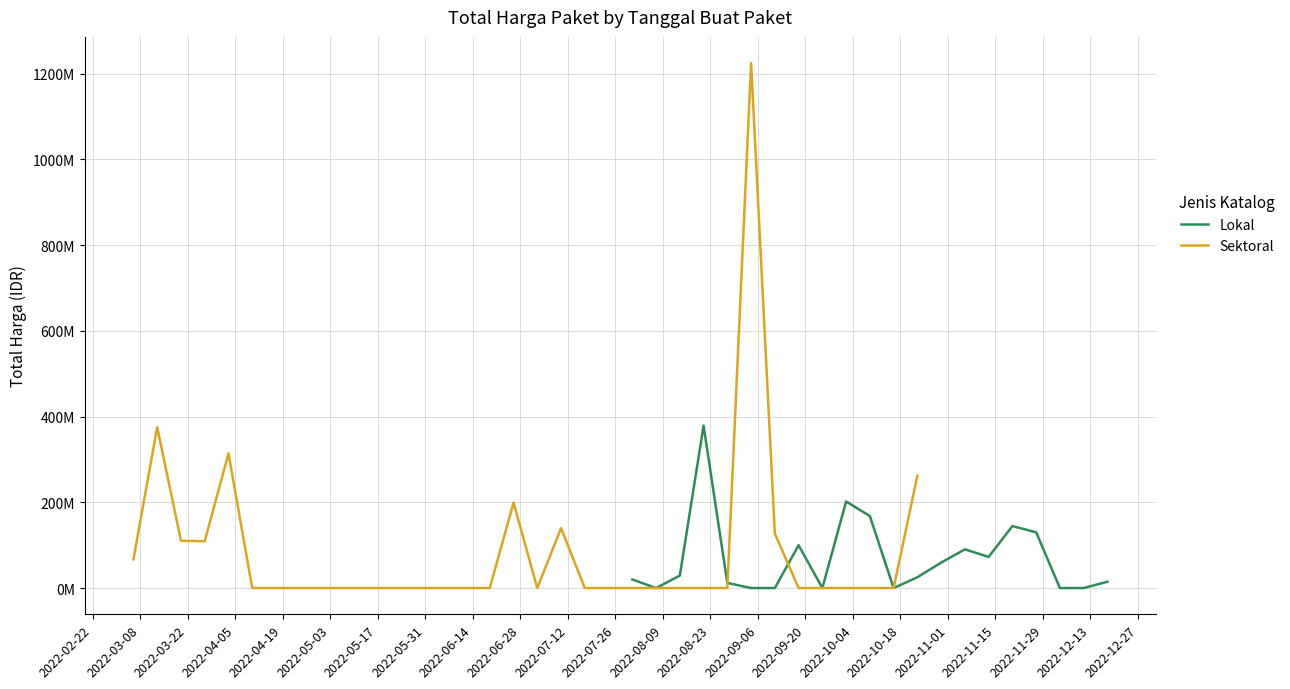

At how many categories does at least one series exceed 993447332?

1